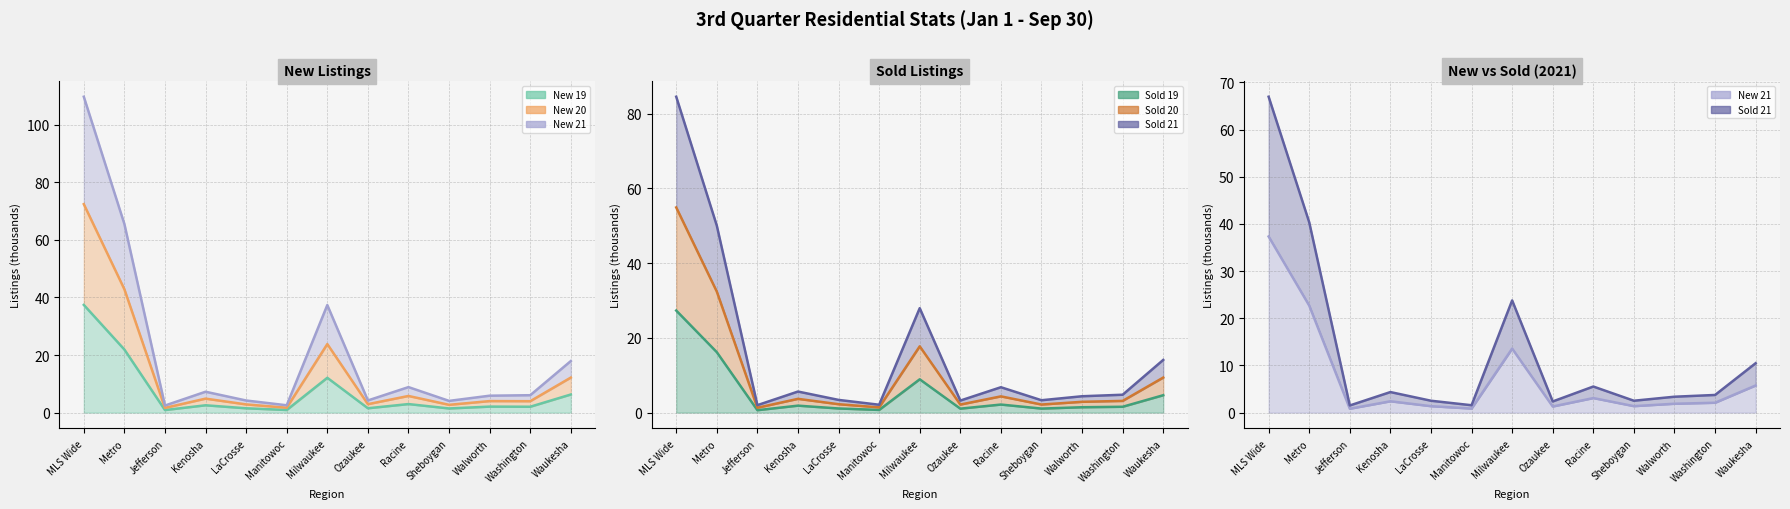

What are all the series names shown in the legend?

New 19, New 20, New 21, Sold 19, Sold 20, Sold 21